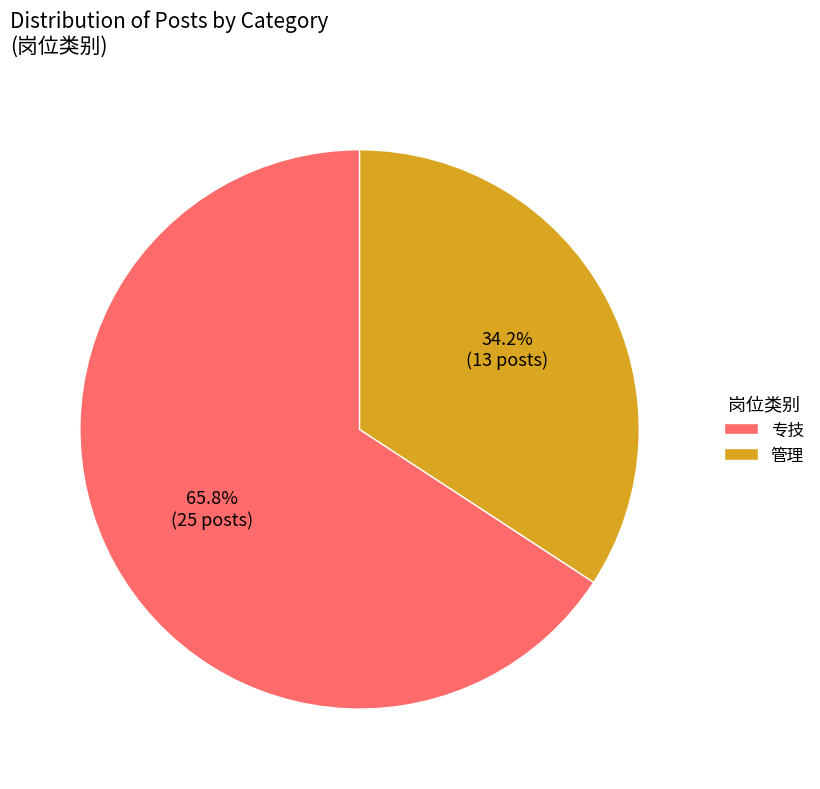

What is the largest slice in the pie chart?

专技